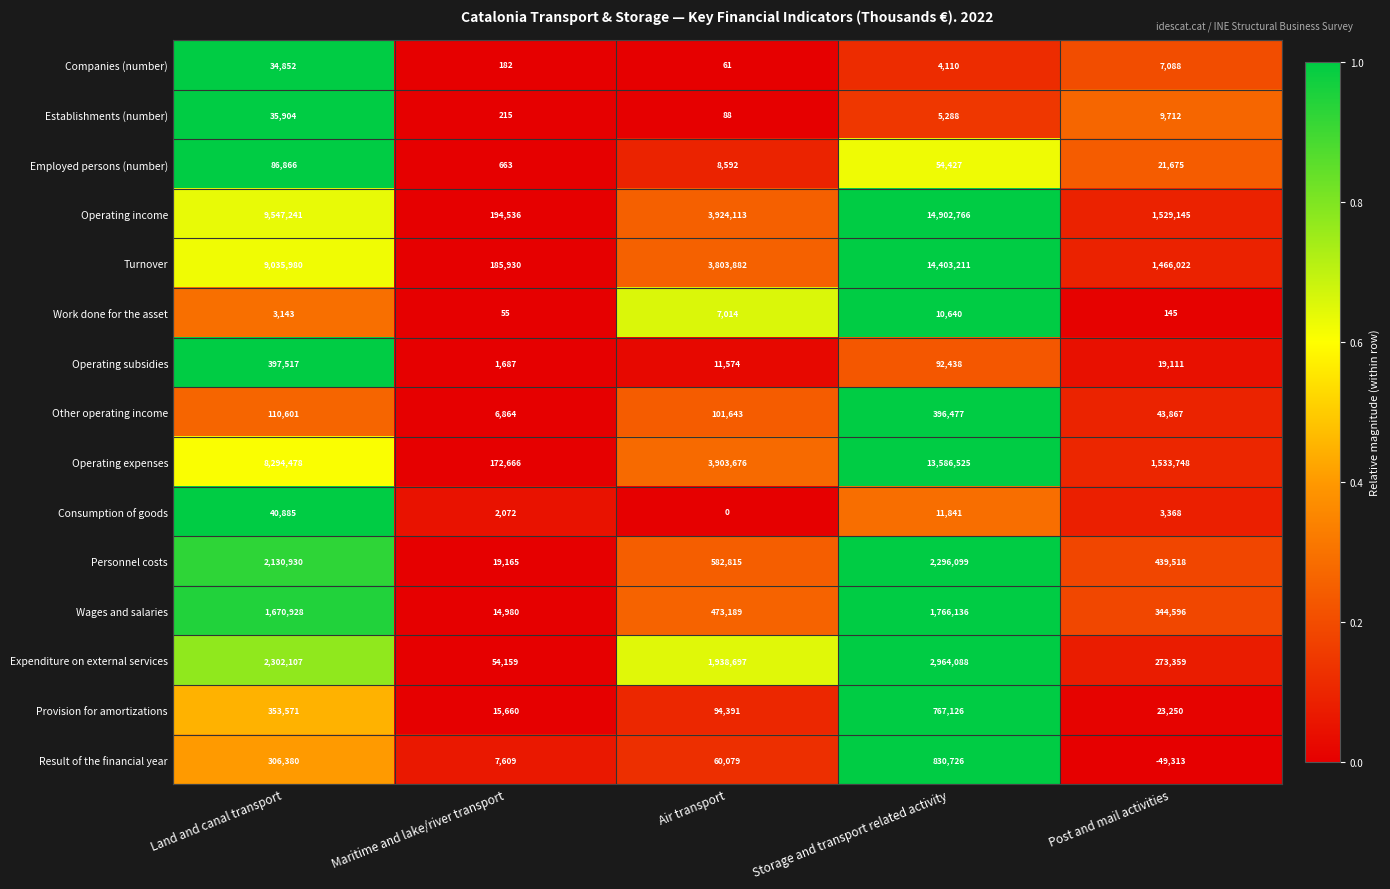

Is the value of Personnel costs at Storage and transport related activity greater than the value of Expenditure on external services at Air transport?

Yes